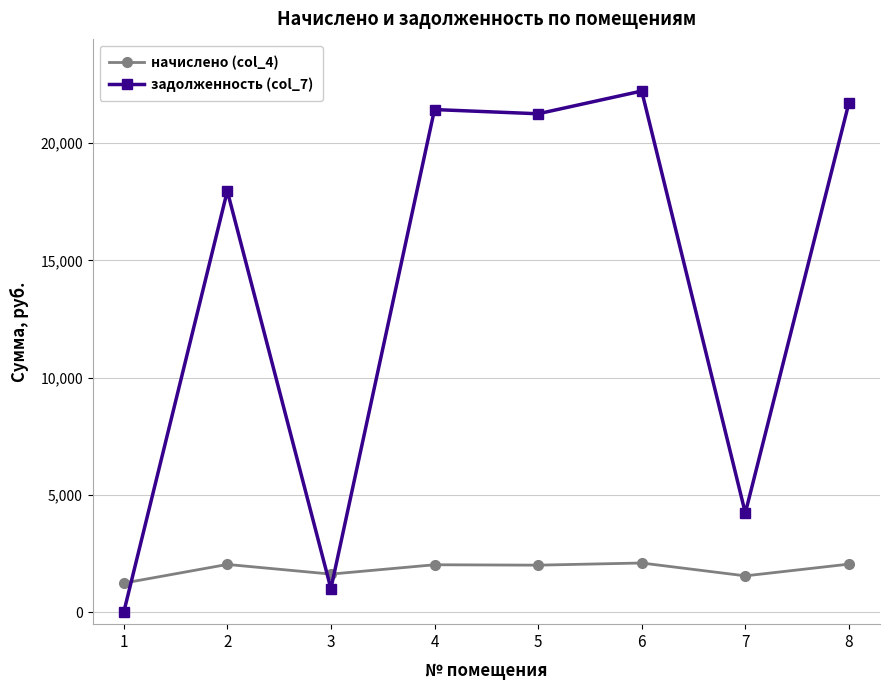

Which series changed the most between 2 and 6?

задолженность (col_7)